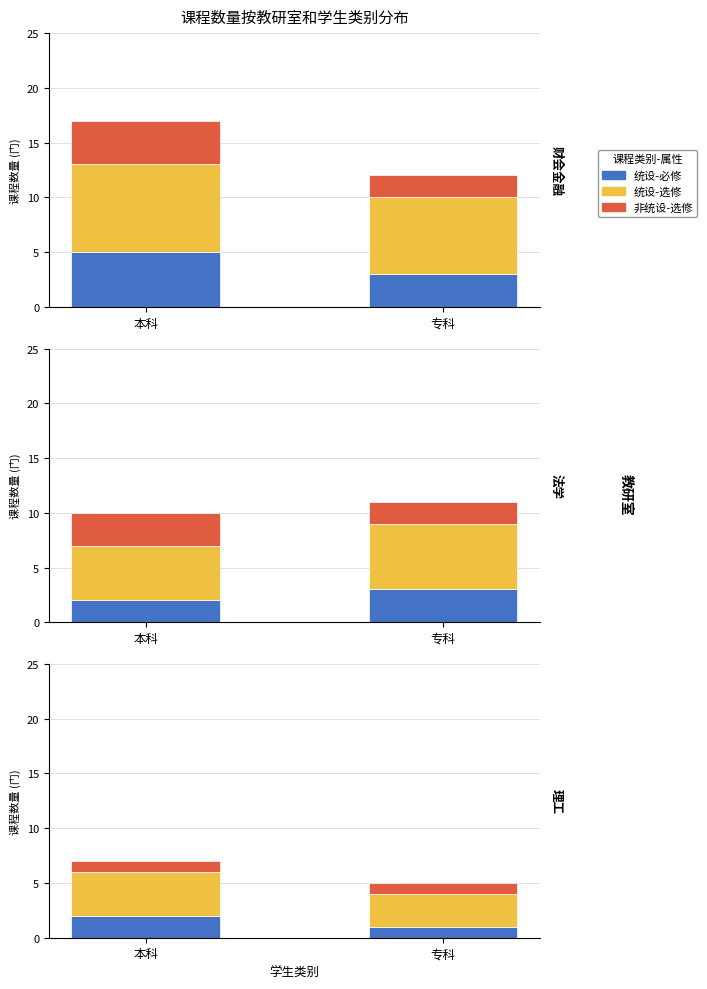

True or false: 非统设-选修 has a value of 2 at 本科.

False